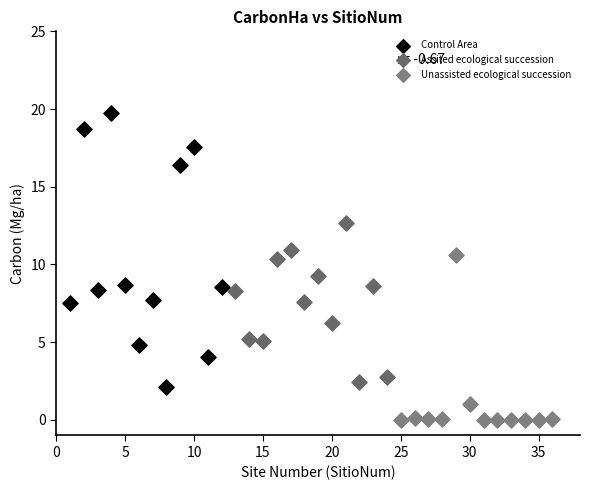

Which series contains the highest Y value?

Control Area